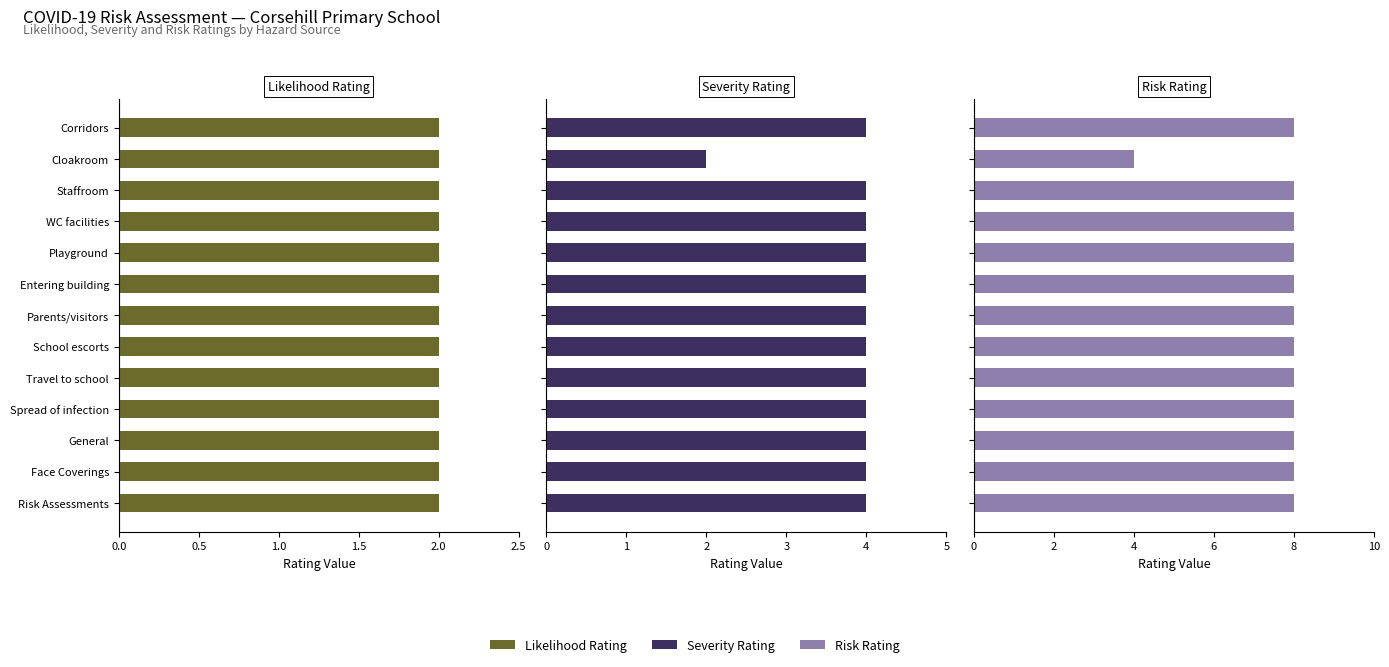

True or false: Risk Rating has a value of 2.7 at Face Coverings.

False